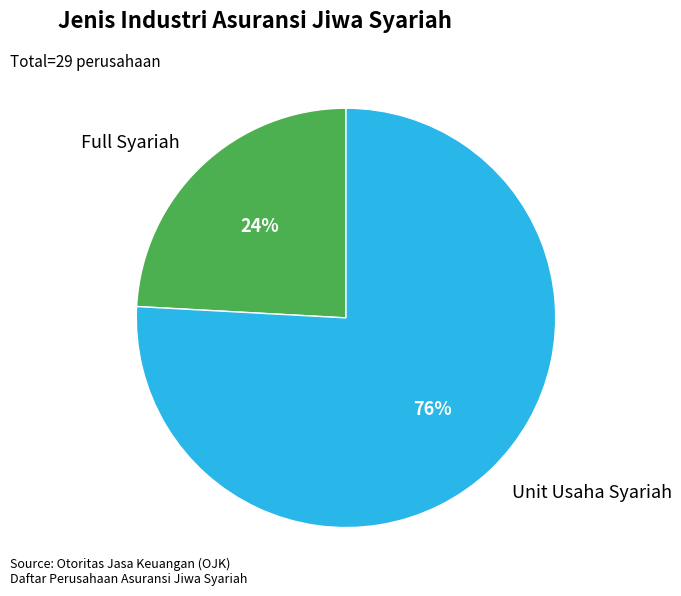

Approximately how many times larger is the value at Full Syariah compared to Unit Usaha Syariah?

0.3